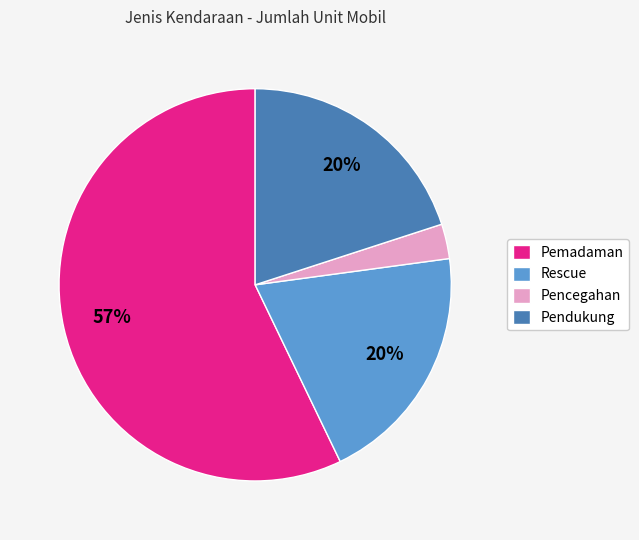

What is the majority slice?

Pemadaman